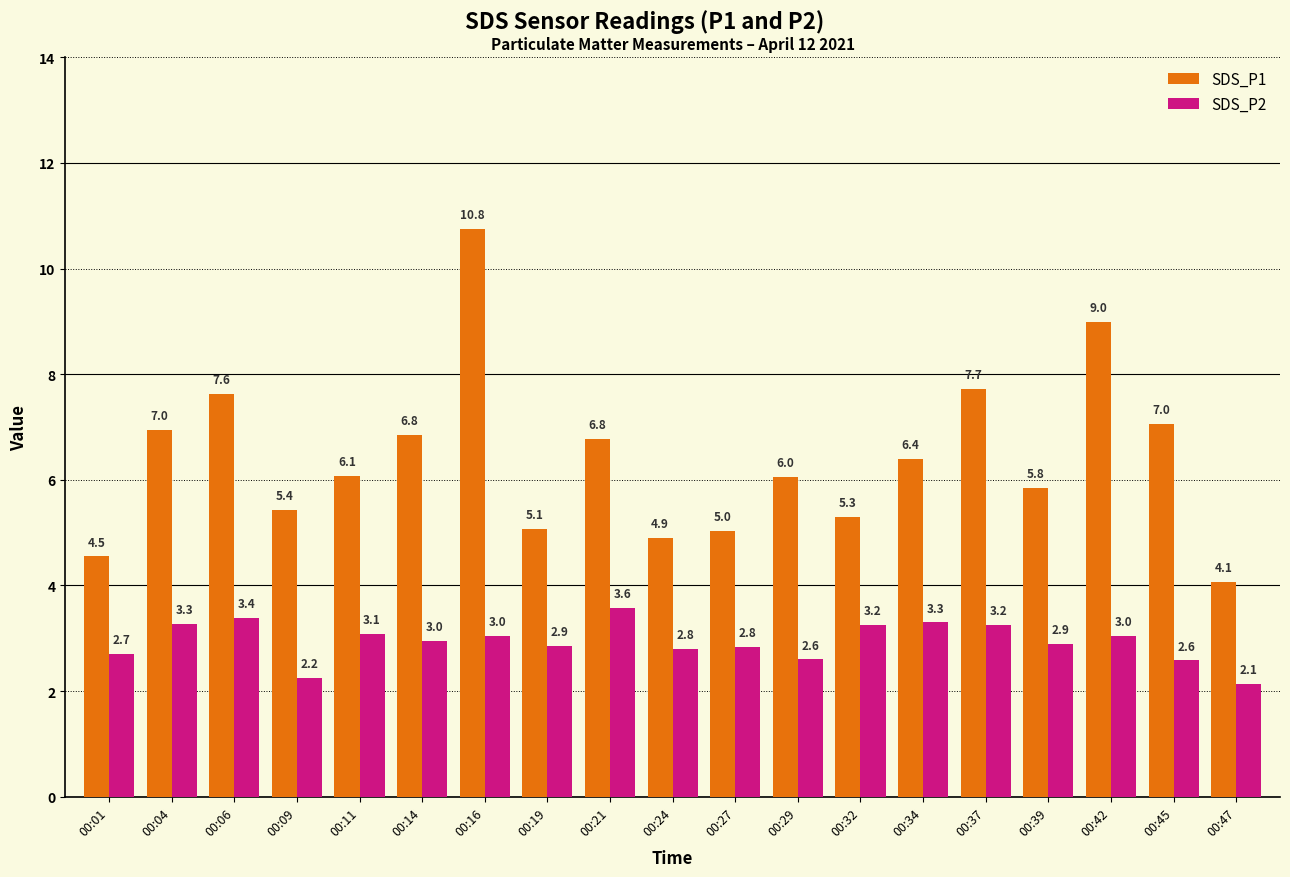

What is the difference between the maximum and second lowest values in the SDS_P1 series?

6.2